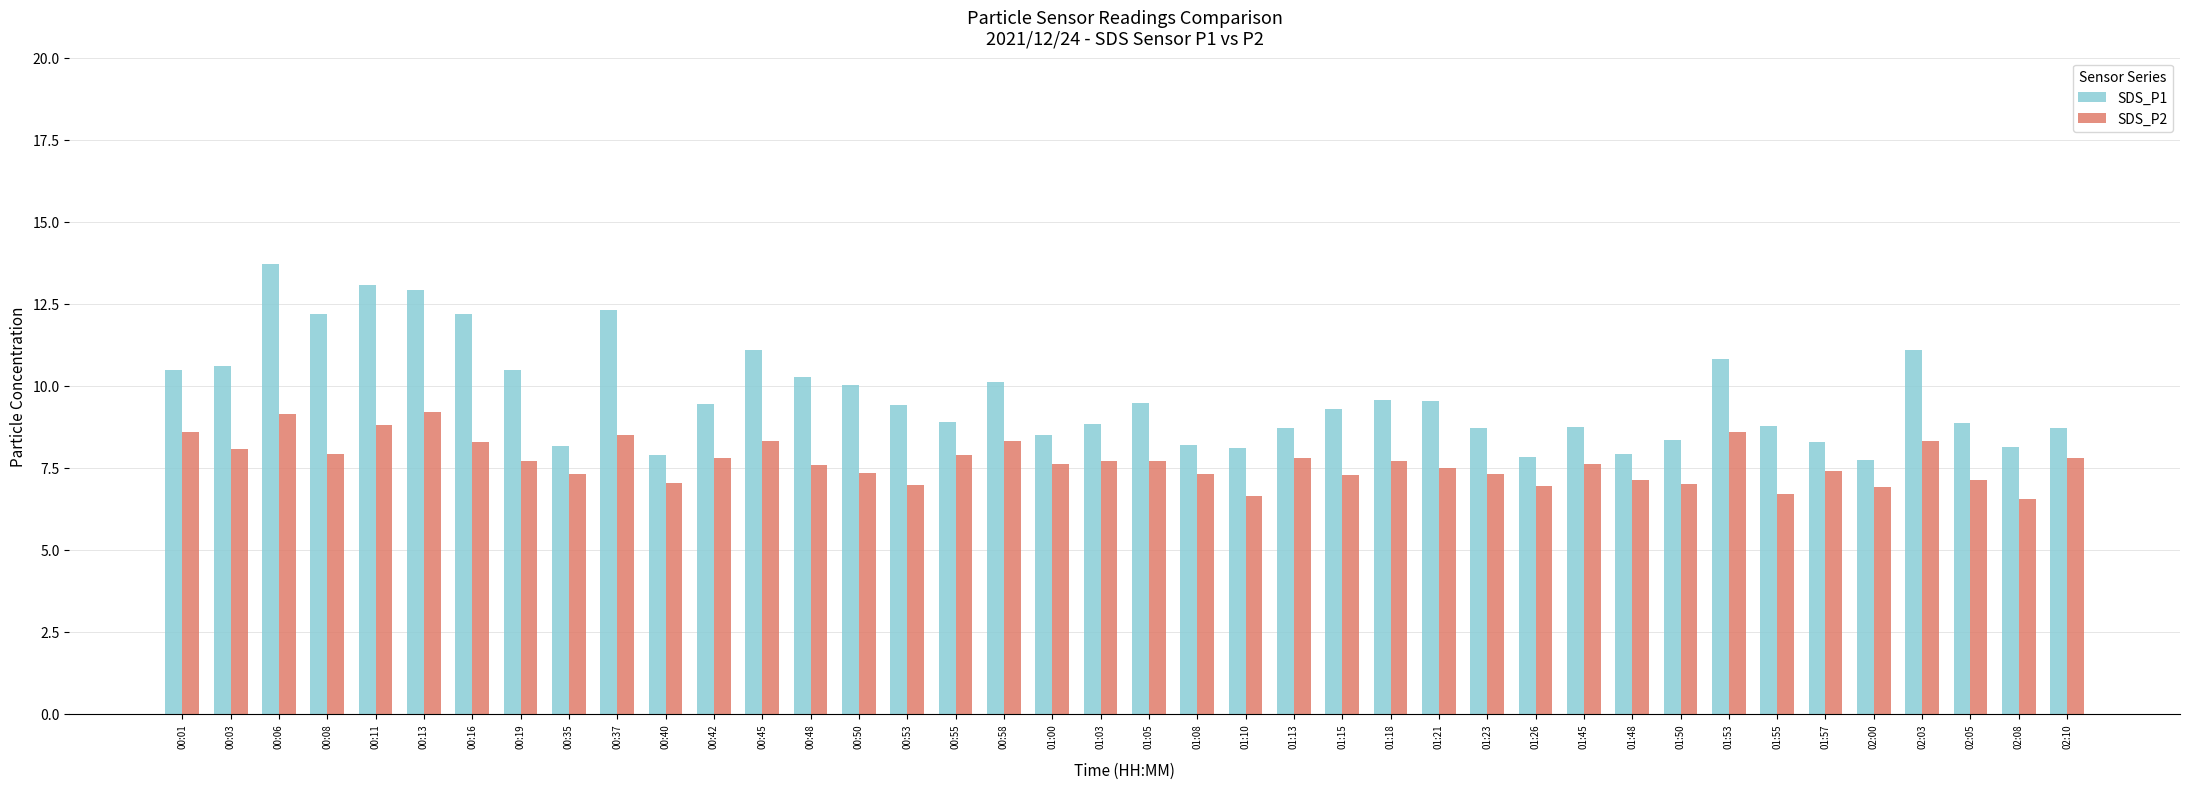

The SDS_P1 series shows 11.3 at 00:35. True or false?

False